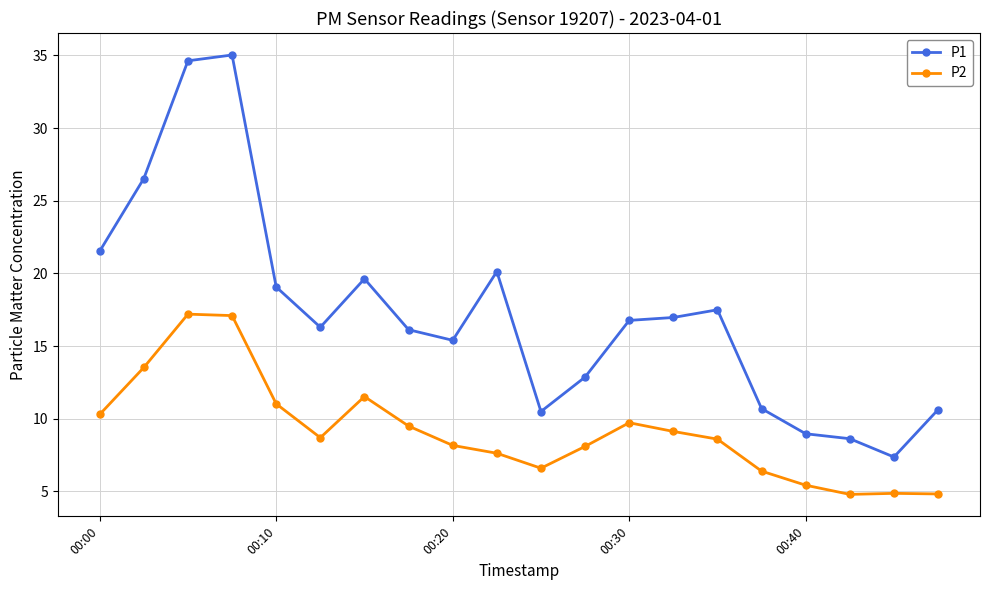

What is the value of the P1 point at the 1st from the left?

21.5